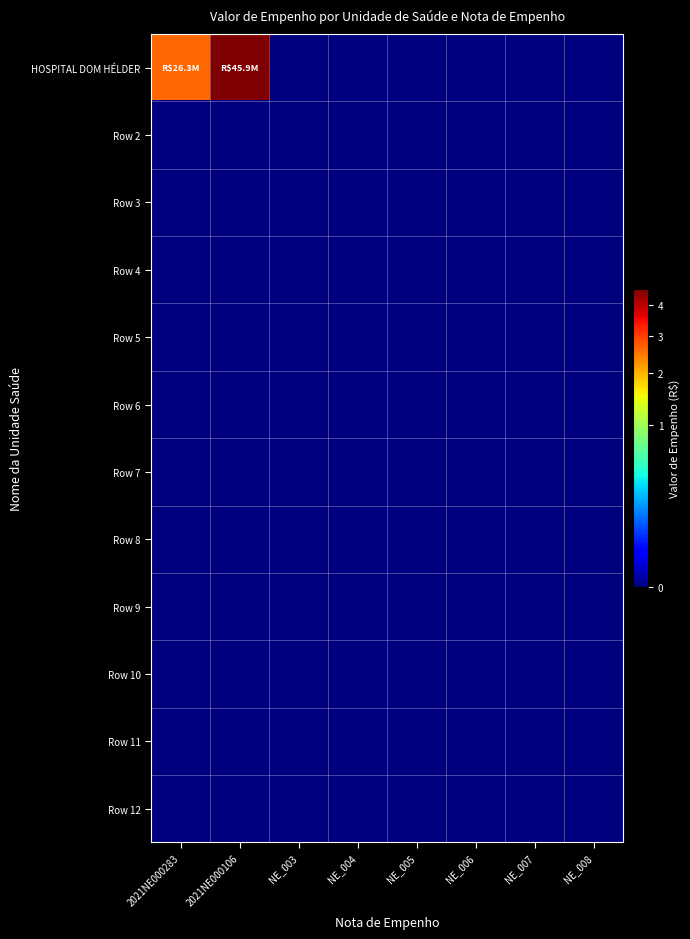

At how many categories does at least one series exceed 23538849?

2